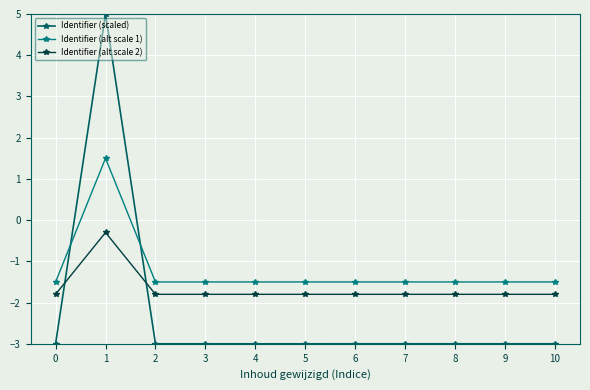

True or false: Identifier (alt scale 1) has more than 0 points higher than both neighbors.

True